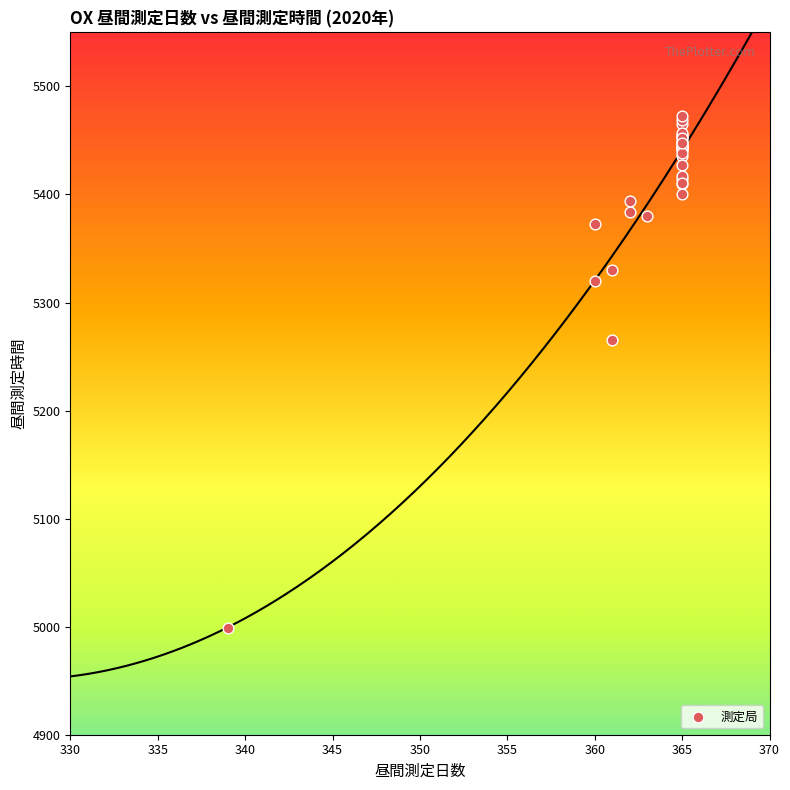

What Y value in the scatter plot is closest to 5236?

5265